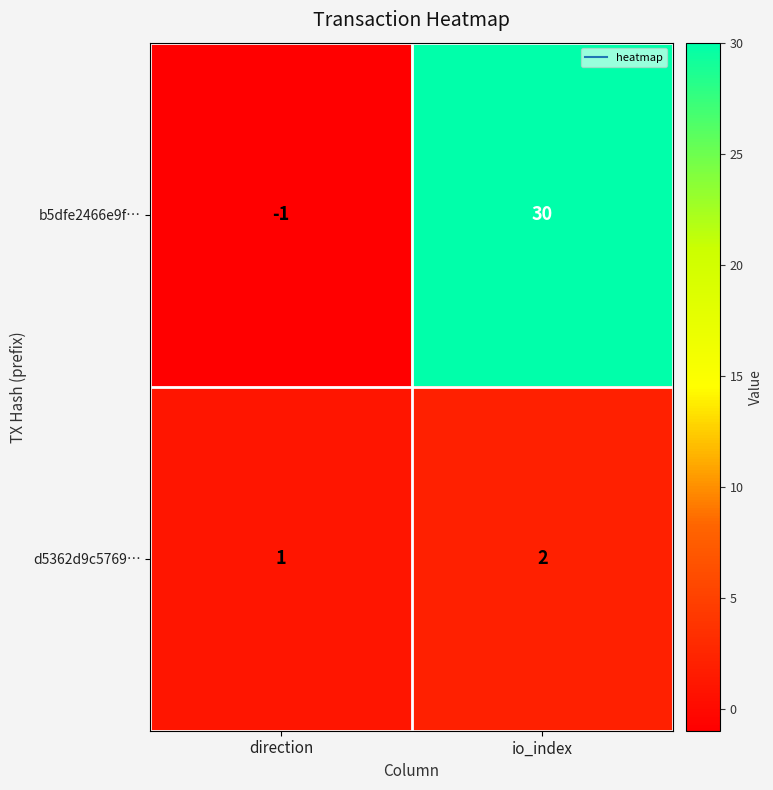

Between direction and io_index, which series saw the biggest shift?

b5dfe2466e9f…